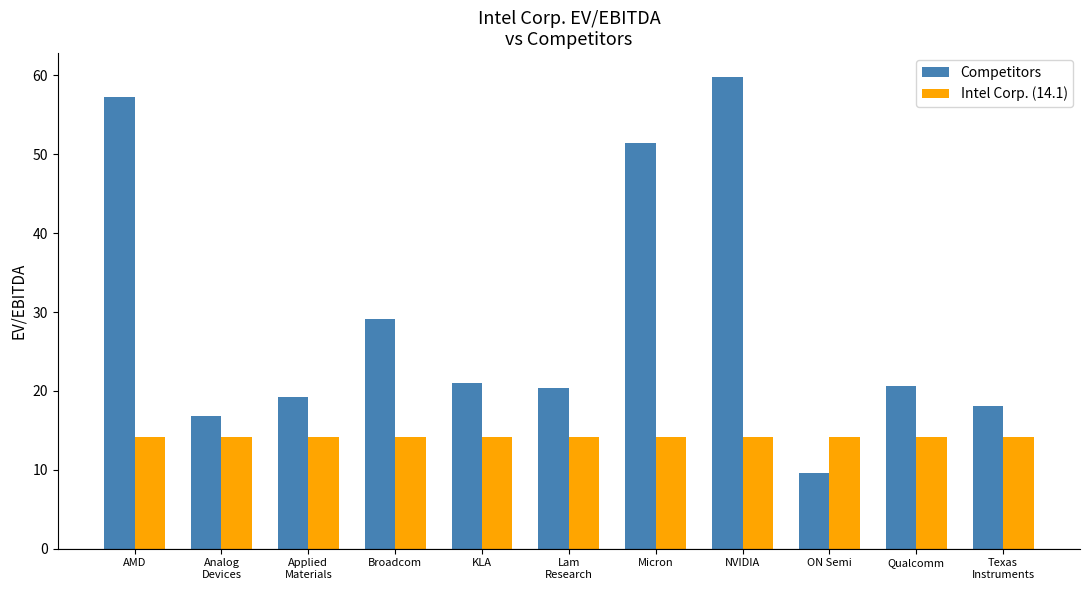

What is the label of the 11th bar from the left?

Texas
Instruments